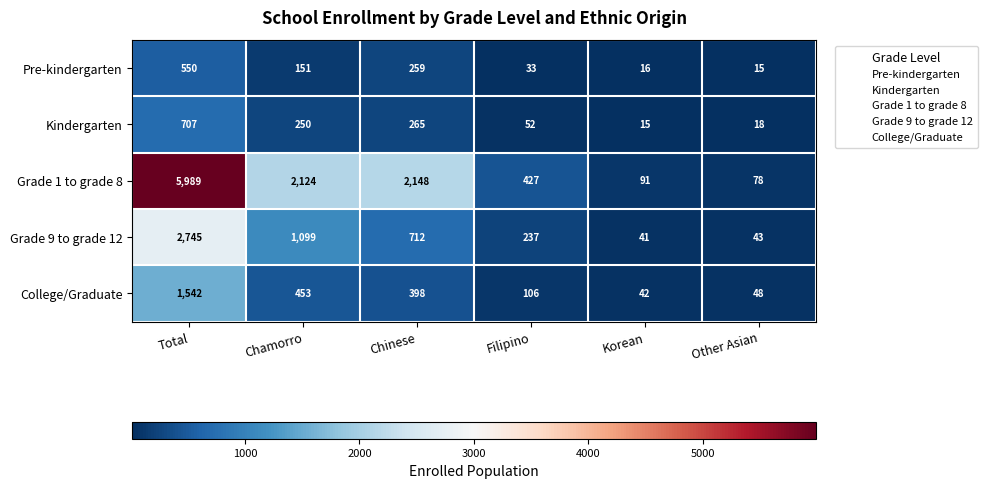

What is the total value across all series at Other Asian?

202